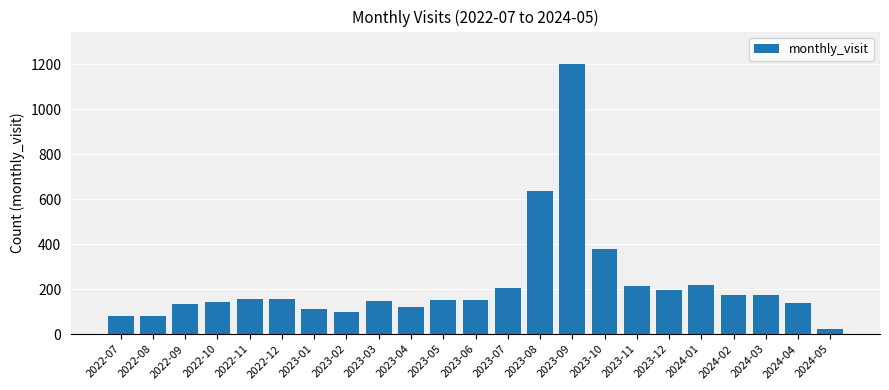

What is the change in value from 2022-12 to 2023-06?

-5